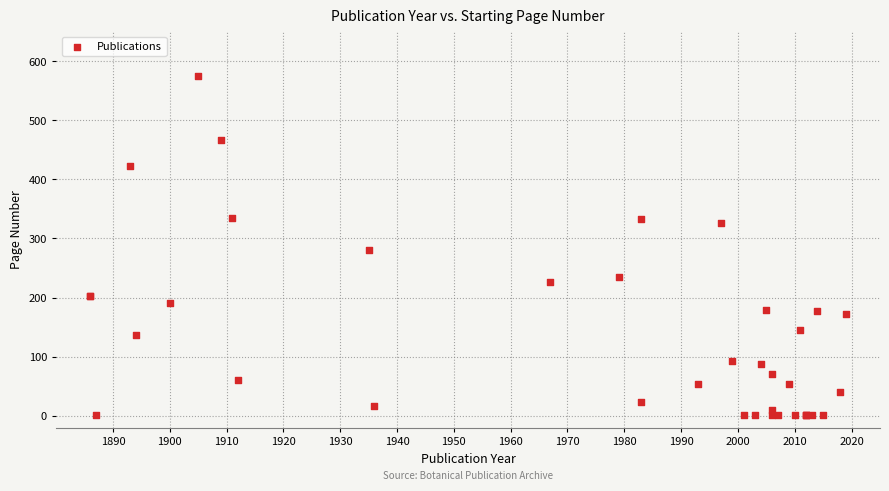

What Y value in the scatter plot is closest to 288?

280